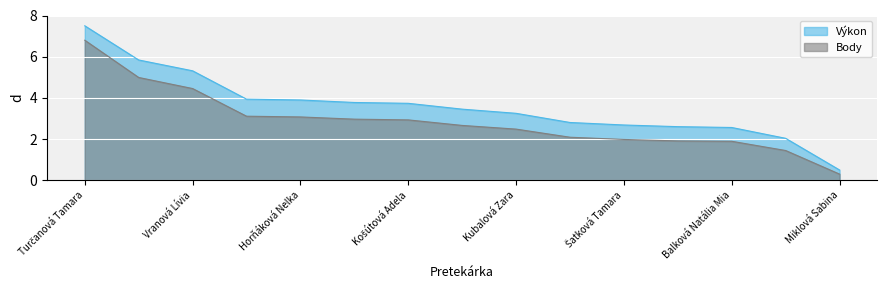

True or false: Body and Výkon cross at least once.

False